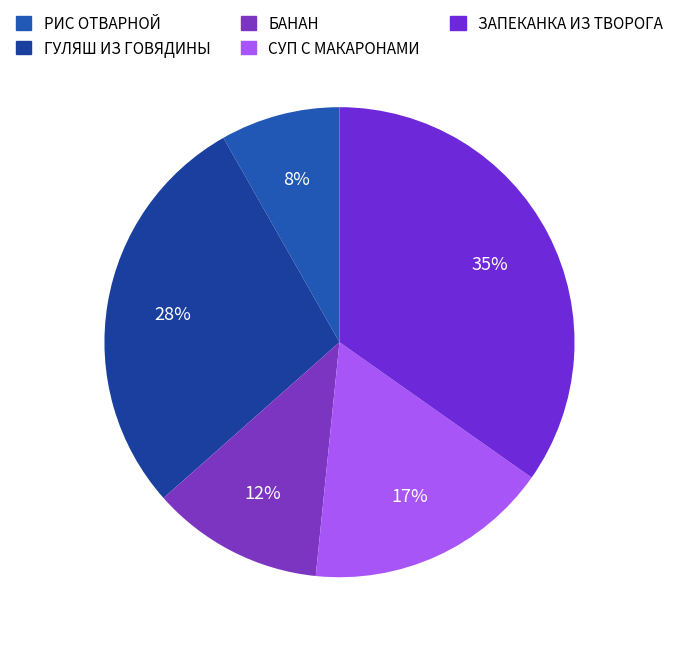

Is the sum of БАНАН and РИС ОТВАРНОЙ greater than half?

No